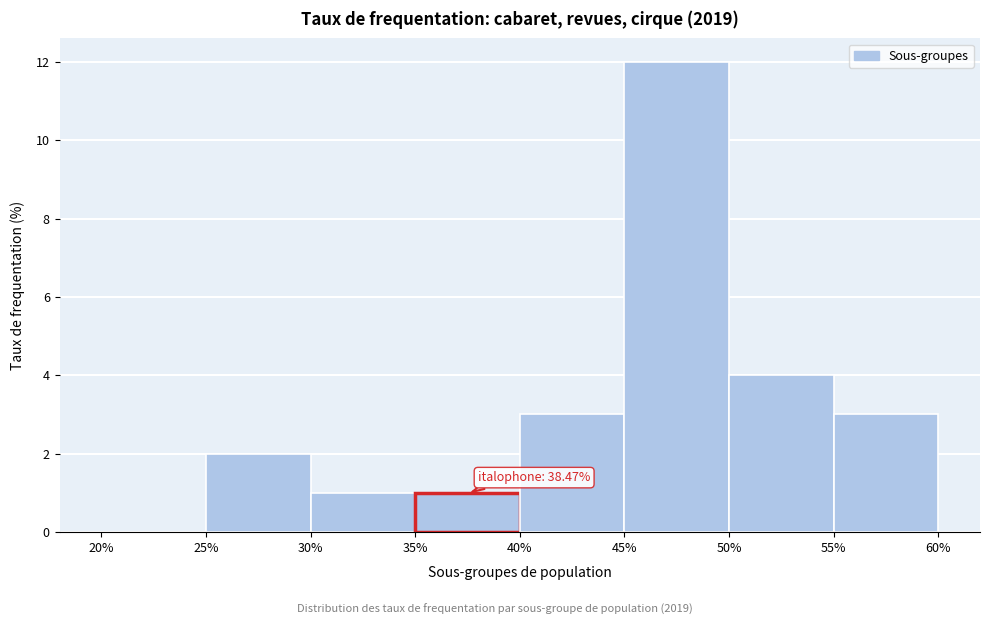

Over which range of the x-axis is the bar tallest?

45% to 50%